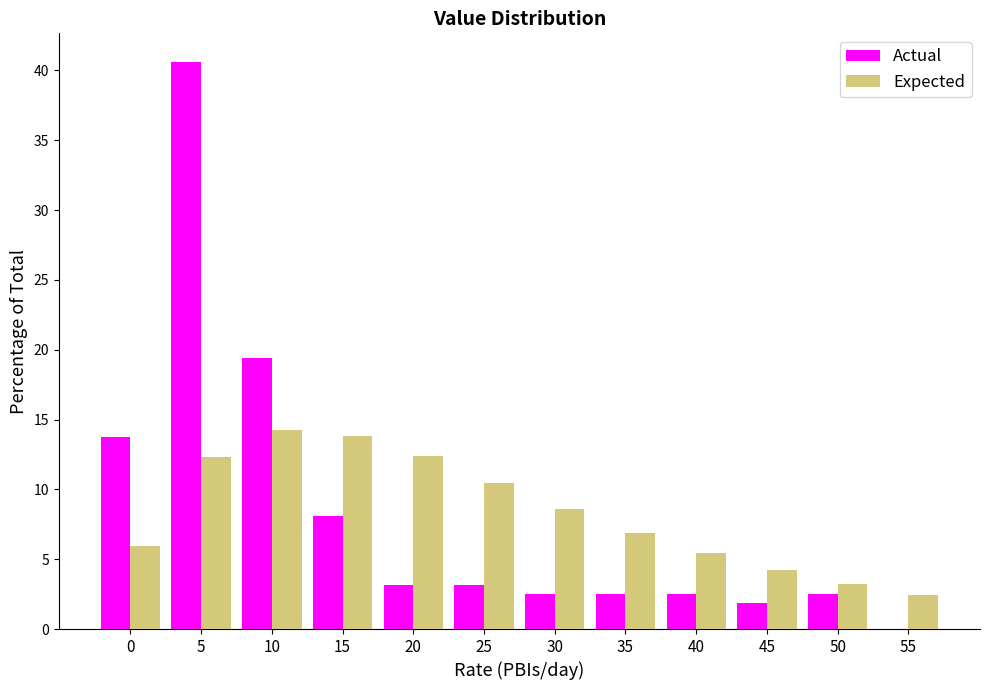

What is the sum of all Actual values?

100.0